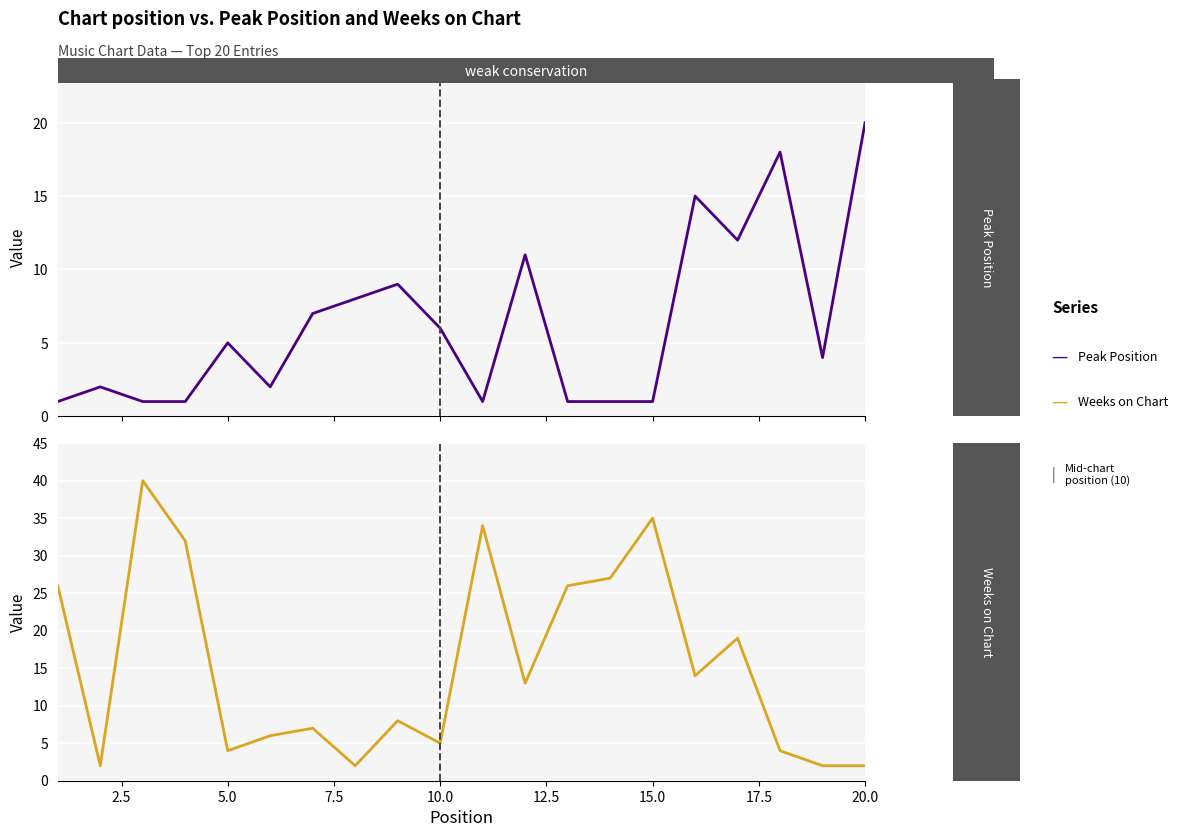

How many series are shown in this chart?

2